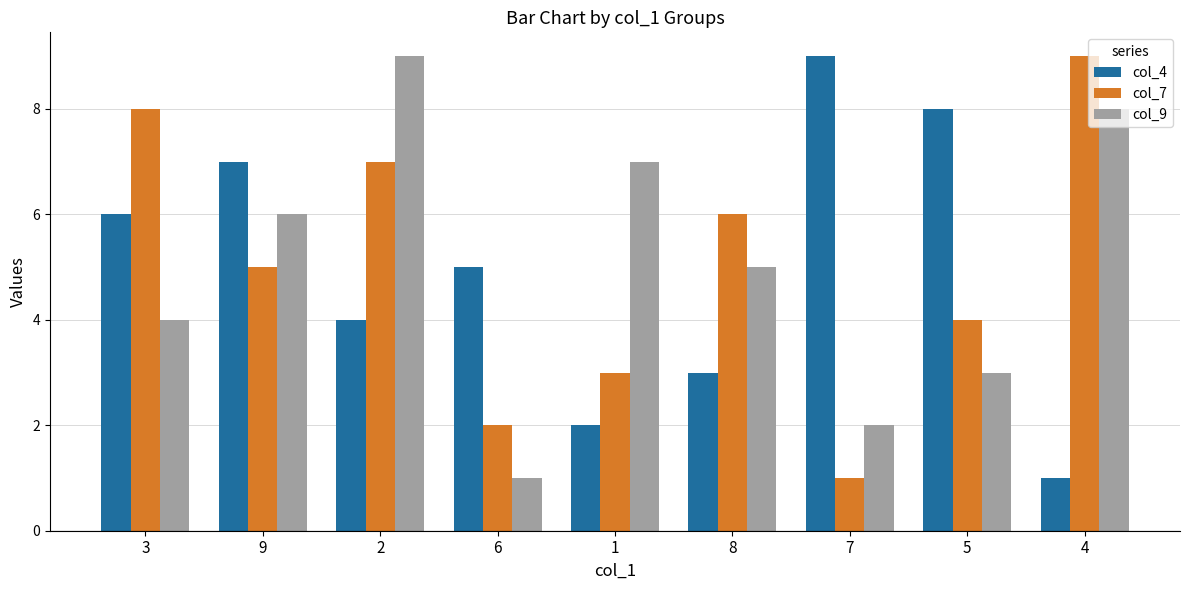

Is it true that col_4 equals 1 at 1?

False